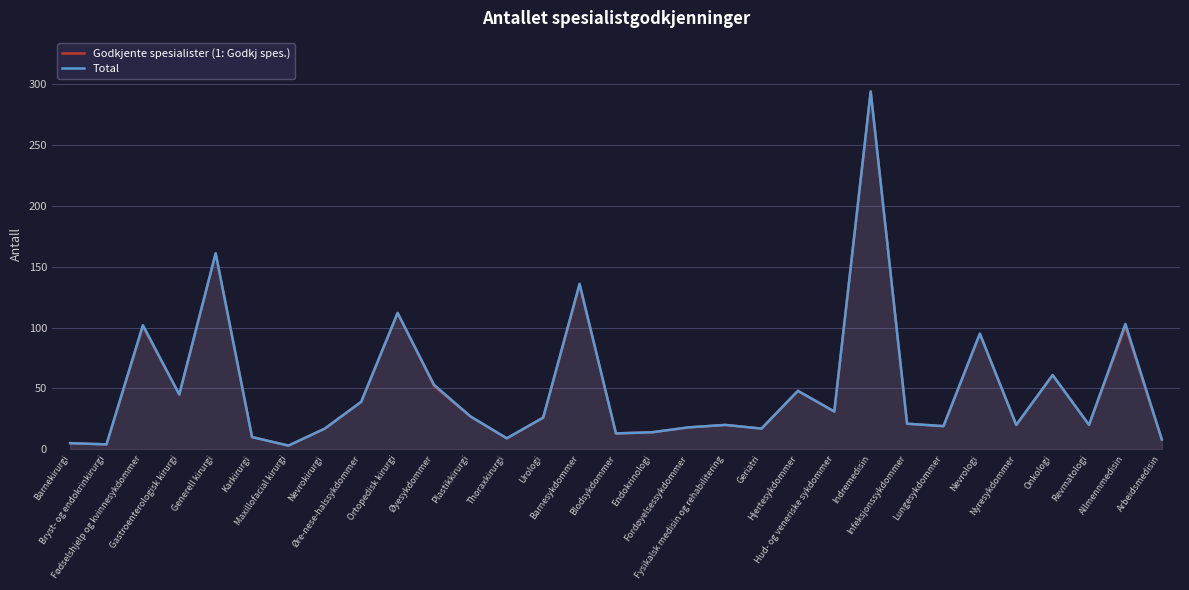

Reading left to right, extract all data points from this chart.

Godkjente spesialister (1: Godkj spes.): 5	4	101	45	161	10	3	17	39	112	52	27	9	26	135	13	14	18	20	17	48	31	294	21	19	95	20	61	20	101	8
Total: 5	4	102	45	161	10	3	17	39	112	53	27	9	26	136	13	14	18	20	17	48	31	294	21	19	95	20	61	20	103	8